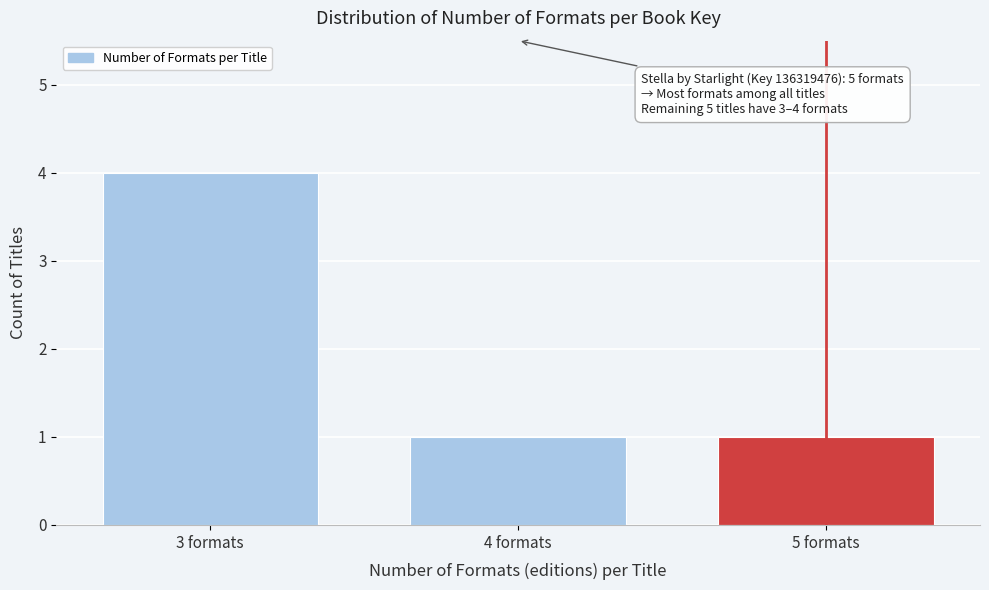

Reading left to right, list all the values displayed in this chart.

3 formats=4	4 formats=1	5 formats=1